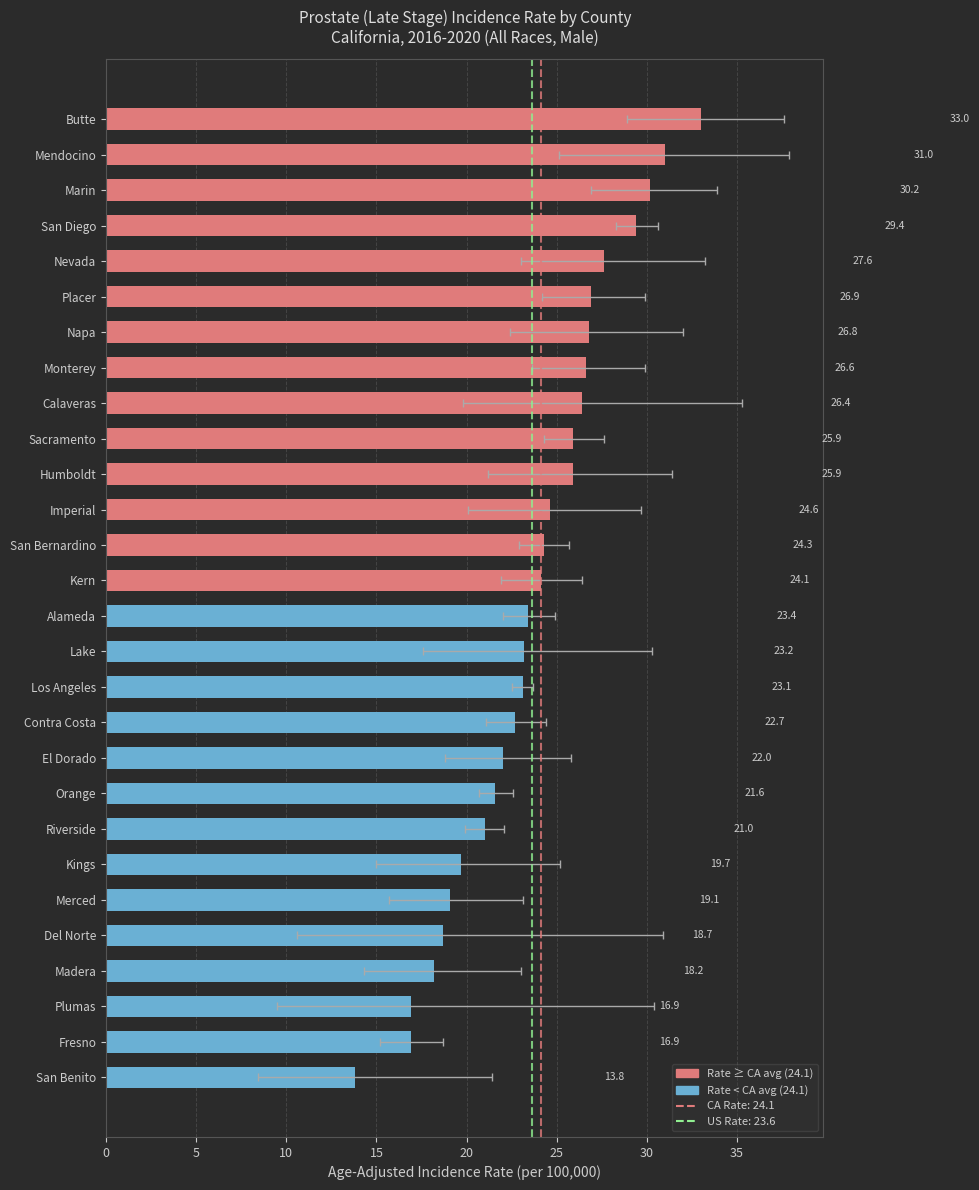

List the series in order of their peak value, highest first.

Upper 95% CI, Age-Adjusted Incidence Rate, Lower 95% CI